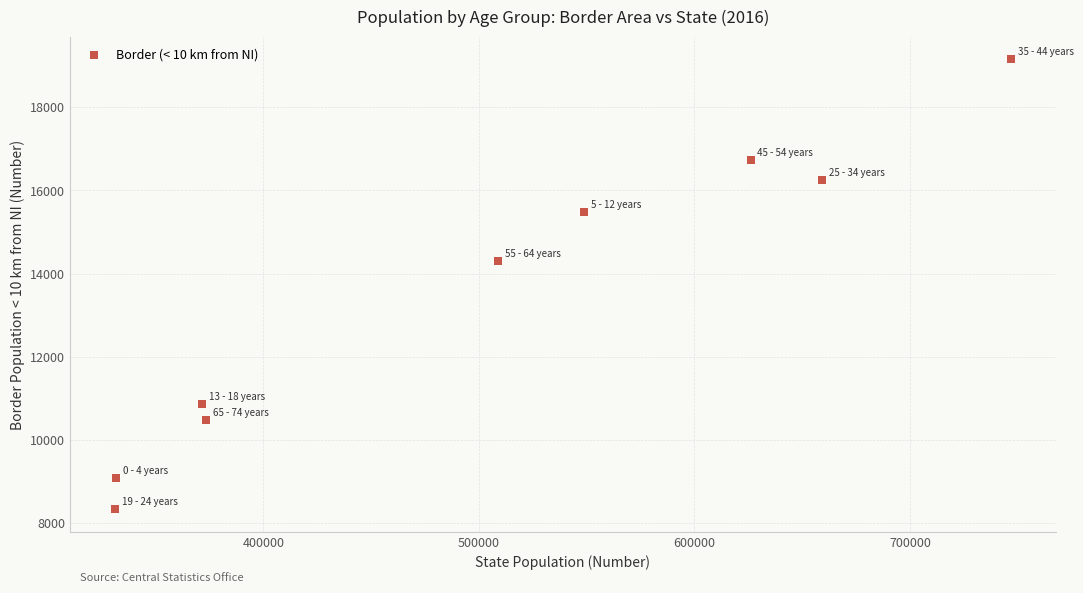

What Y value in the scatter plot is closest to 13743?

14298